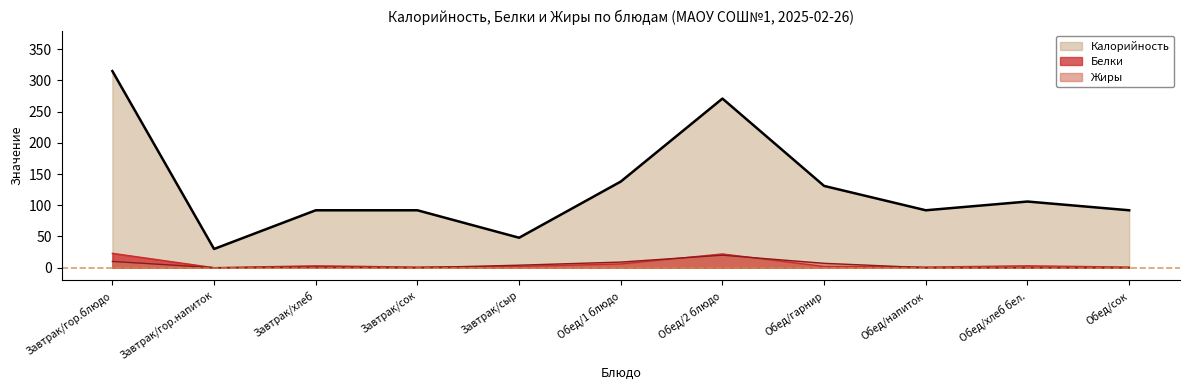

Reading left to right, list all the values displayed in this chart.

Калорийность: Завтрак/гор.блюдо=315	Завтрак/гор.напиток=30	Завтрак/хлеб=92	Завтрак/сок=92	Завтрак/сыр=48	Обед/1 блюдо=138	Обед/2 блюдо=271	Обед/гарнир=131	Обед/напиток=92	Обед/хлеб бел.=106	Обед/сок=92
Белки: Завтрак/гор.блюдо=23	Завтрак/гор.напиток=0	Завтрак/хлеб=3	Завтрак/сок=1	Завтрак/сыр=2	Обед/1 блюдо=6	Обед/2 блюдо=22	Обед/гарнир=2	Обед/напиток=1	Обед/хлеб бел.=3	Обед/сок=1
Жиры: Завтрак/гор.блюдо=10	Завтрак/гор.напиток=0	Завтрак/хлеб=1	Завтрак/сок=0	Завтрак/сыр=4	Обед/1 блюдо=9	Обед/2 блюдо=20	Обед/гарнир=7	Обед/напиток=0	Обед/хлеб бел.=0	Обед/сок=0